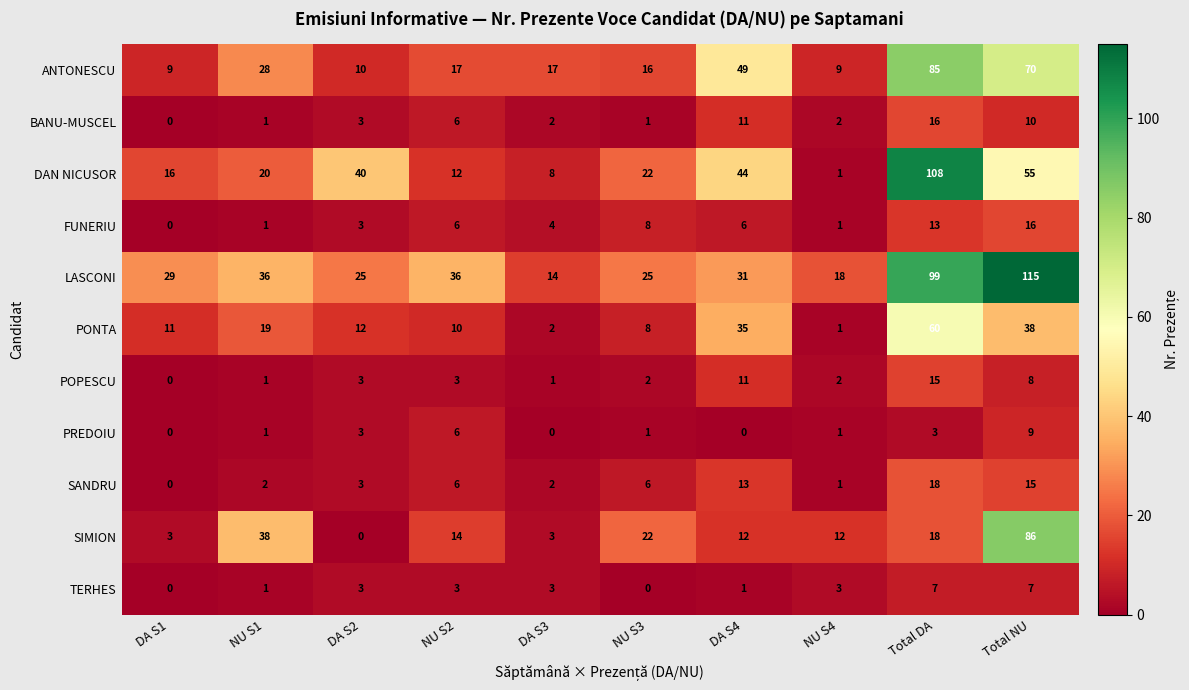

How many values in the ANTONESCU series are below 17?

4